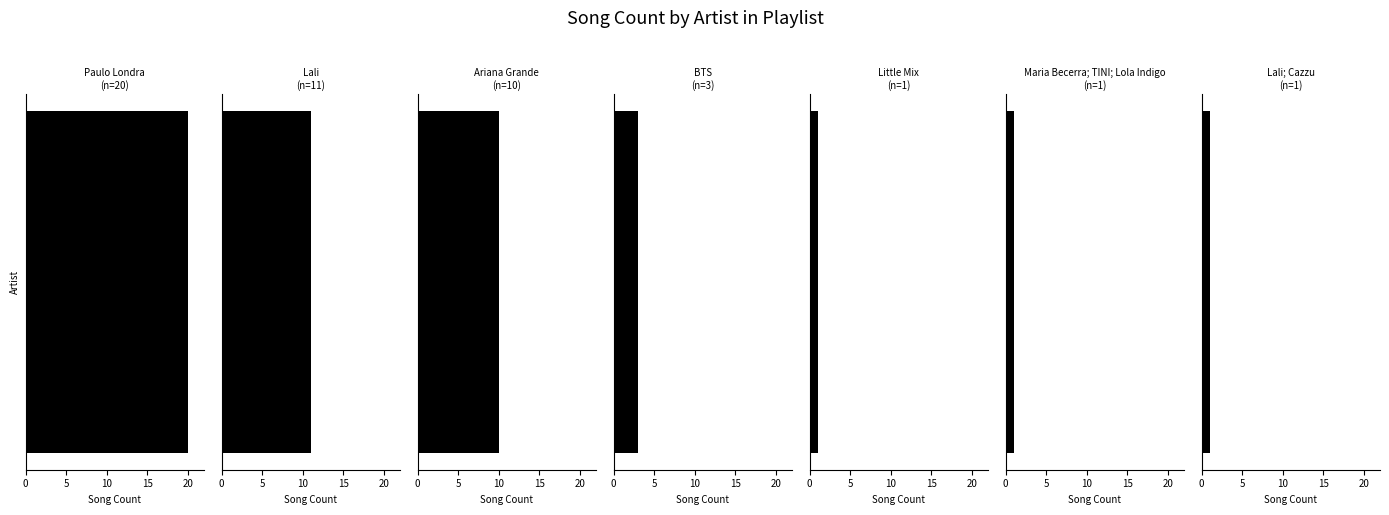

Which has a higher value, Lali or BTS?

Lali